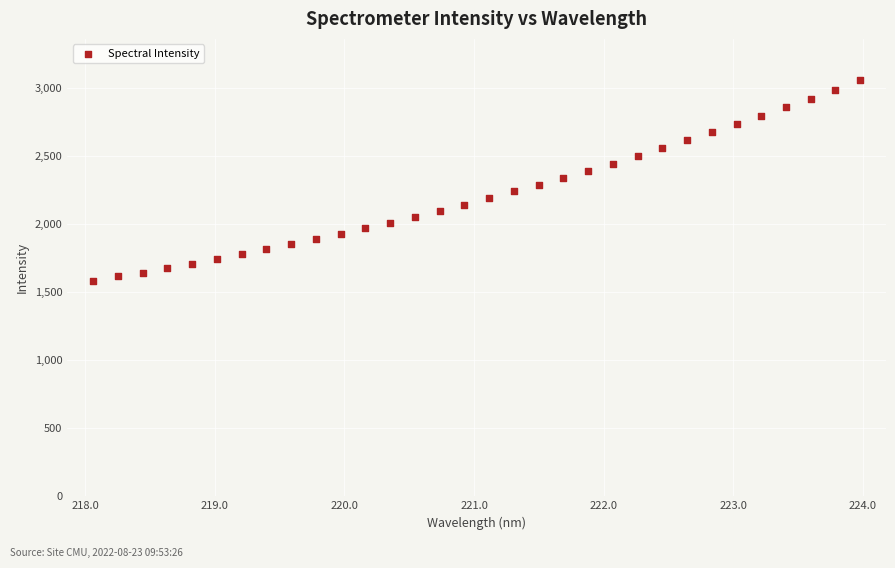

What is the range of Y values (max minus min)?

1470.3